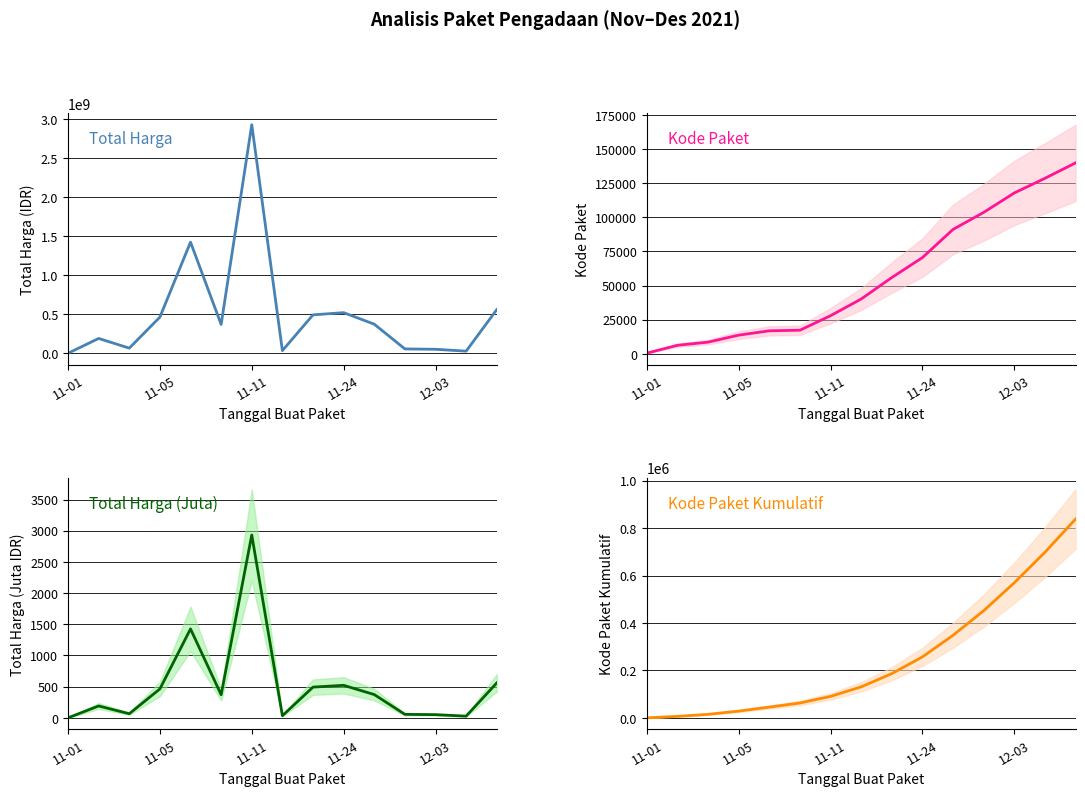

Reading left to right, extract all data points from this chart.

Total Harga: 333600.0	190641270.0	66094075.0	464002100.0	1425867900.0	370526800.0	2931562000.0	34292000.0	493000000.0	521459900.0	373404000.0	56152800.0	51601000.0	27412000.0	559971000.0
Kode Paket: 464.0	6214.0	8530.0	13652.0	16823.0	17272.0	27891.0	40112.0	55826.0	70453.0	91101.0	103541.0	117783.0	128516.0	139817.0
Total Harga (M): 0.3	190.6	66.1	464.0	1425.9	370.5	2931.6	34.3	493.0	521.5	373.4	56.2	51.6	27.4	560.0
Kode Paket Kumulatif: 464.0	6678.0	15208.0	28860.0	45683.0	62955.0	90846.0	130958.0	186784.0	257237.0	348338.0	451879.0	569662.0	698178.0	837995.0